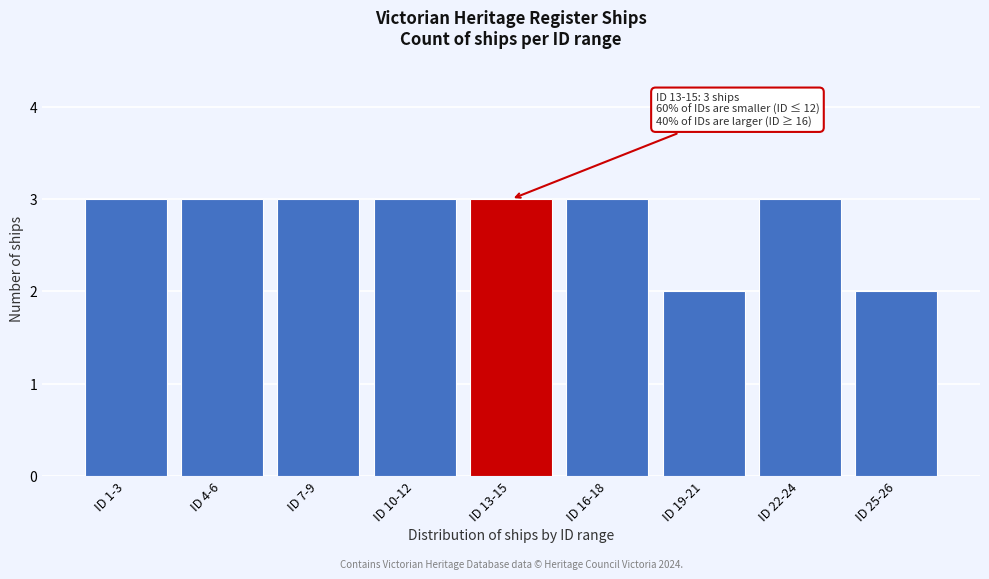

Reading left to right, list all the values displayed in this chart.

ID 1-3=3	ID 4-6=3	ID 7-9=3	ID 10-12=3	ID 13-15=3	ID 16-18=3	ID 19-21=2	ID 22-24=3	ID 25-26=2